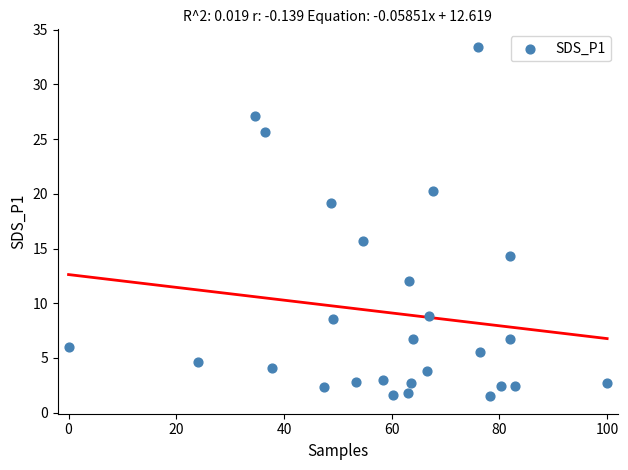

What Y value in the scatter plot is closest to 17?

15.7